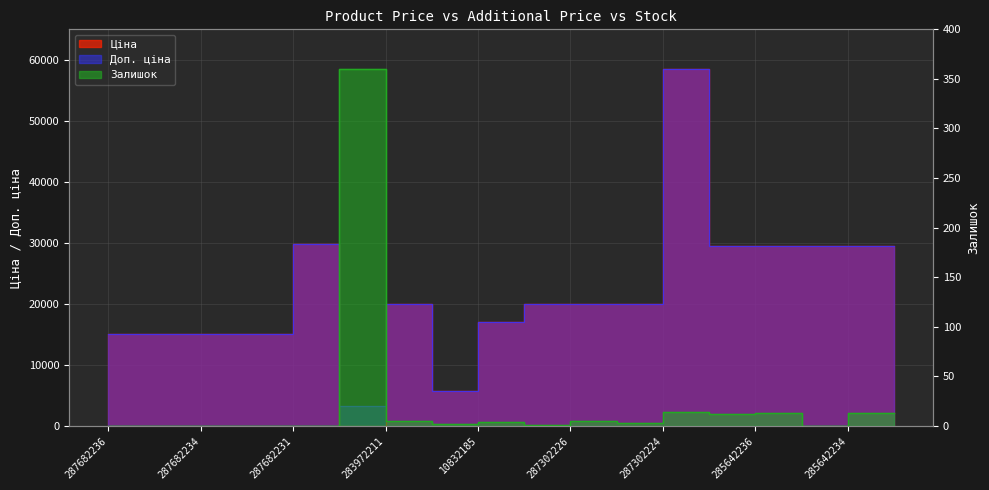

What value does the Ціна series have at 287682231?

15120.0